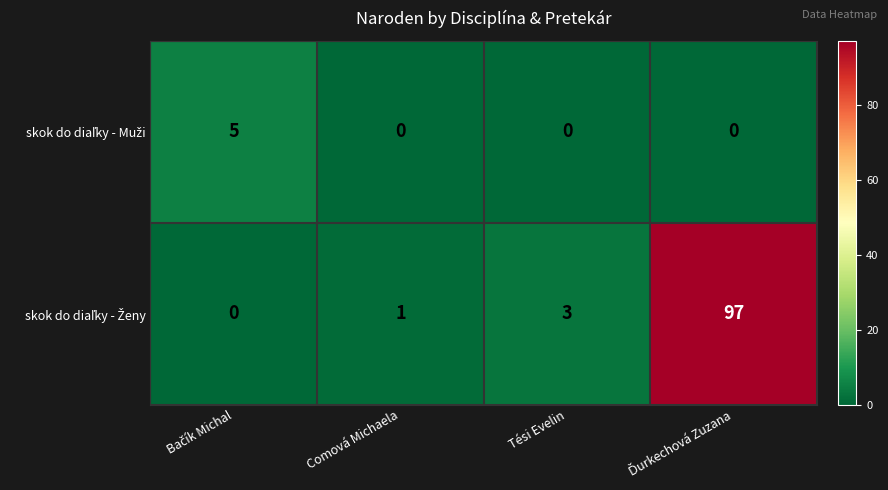

What is the greatest value displayed?

97